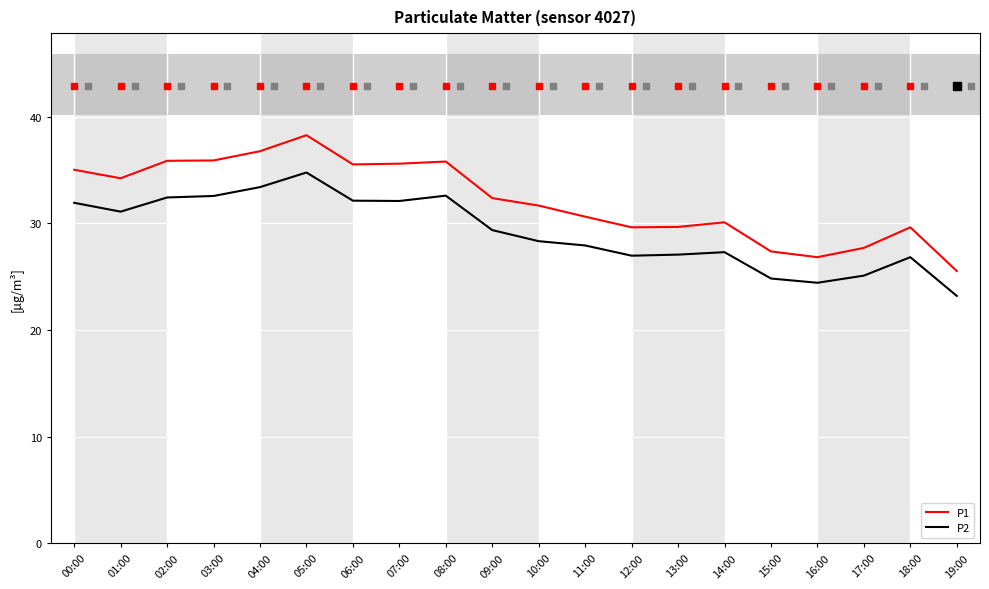

What is the sum of all P2 values?

584.4